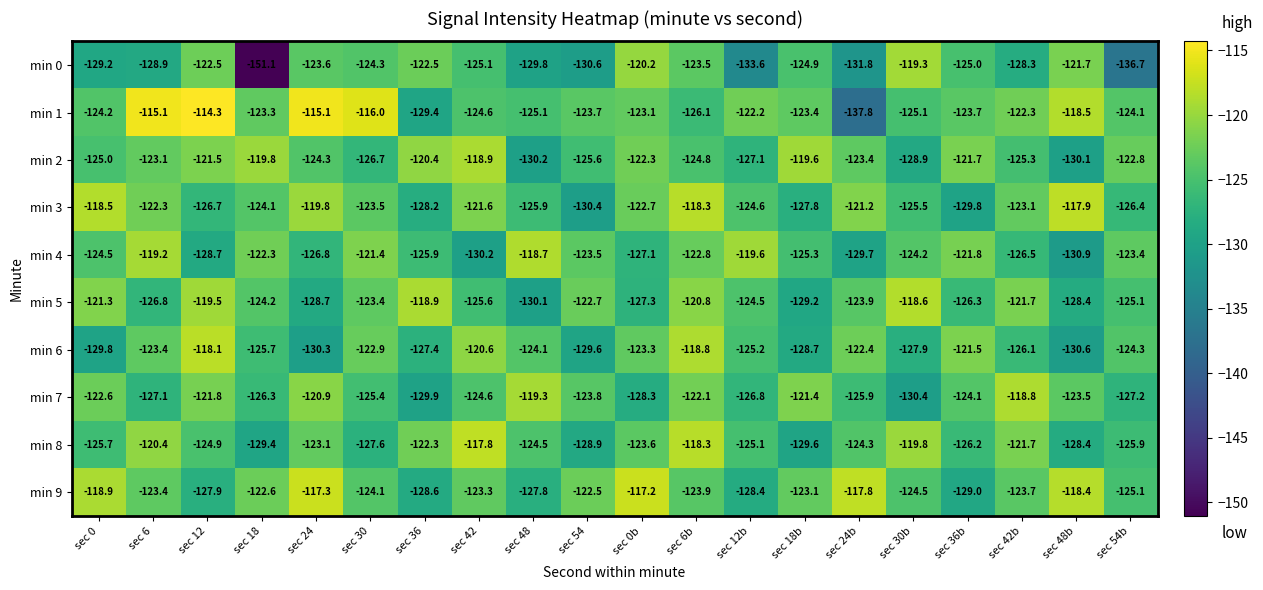

At which label does min 3 first exceed -123?

sec 0